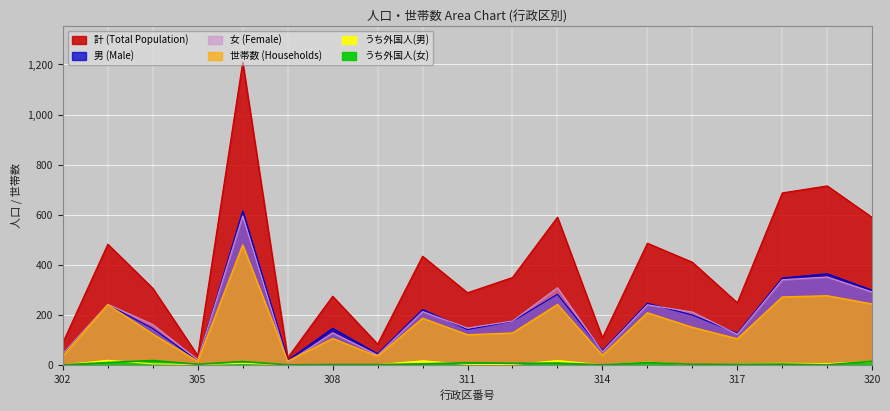

Reading left to right, extract all data points from this chart.

計: 302=89	303=482	304=306	305=37	306=1210	307=28	308=274	309=83	310=434	311=288	312=349	313=590	314=108	315=486	316=410	317=248	318=687	319=715	320=589
男: 302=44	303=240	304=145	305=17	306=615	307=18	308=146	309=44	310=221	311=141	312=174	313=282	314=56	315=246	316=199	317=126	318=347	319=364	320=298
女: 302=45	303=242	304=161	305=20	306=595	307=10	308=128	309=39	310=213	311=147	312=175	313=308	314=52	315=240	316=211	317=122	318=340	319=351	320=291
世帯数: 302=35	303=240	304=123	305=14	306=479	307=15	308=105	309=34	310=186	311=120	312=127	313=241	314=38	315=208	316=150	317=104	318=271	319=276	320=243
うち外国人(男): 302=0	303=18	304=4	305=1	306=6	307=0	308=0	309=1	310=16	311=2	312=1	313=17	314=0	315=11	316=0	317=3	318=6	319=5	320=13
うち外国人(女): 302=0	303=9	304=17	305=2	306=13	307=0	308=1	309=1	310=4	311=8	312=6	313=7	314=0	315=9	316=2	317=2	318=3	319=0	320=14